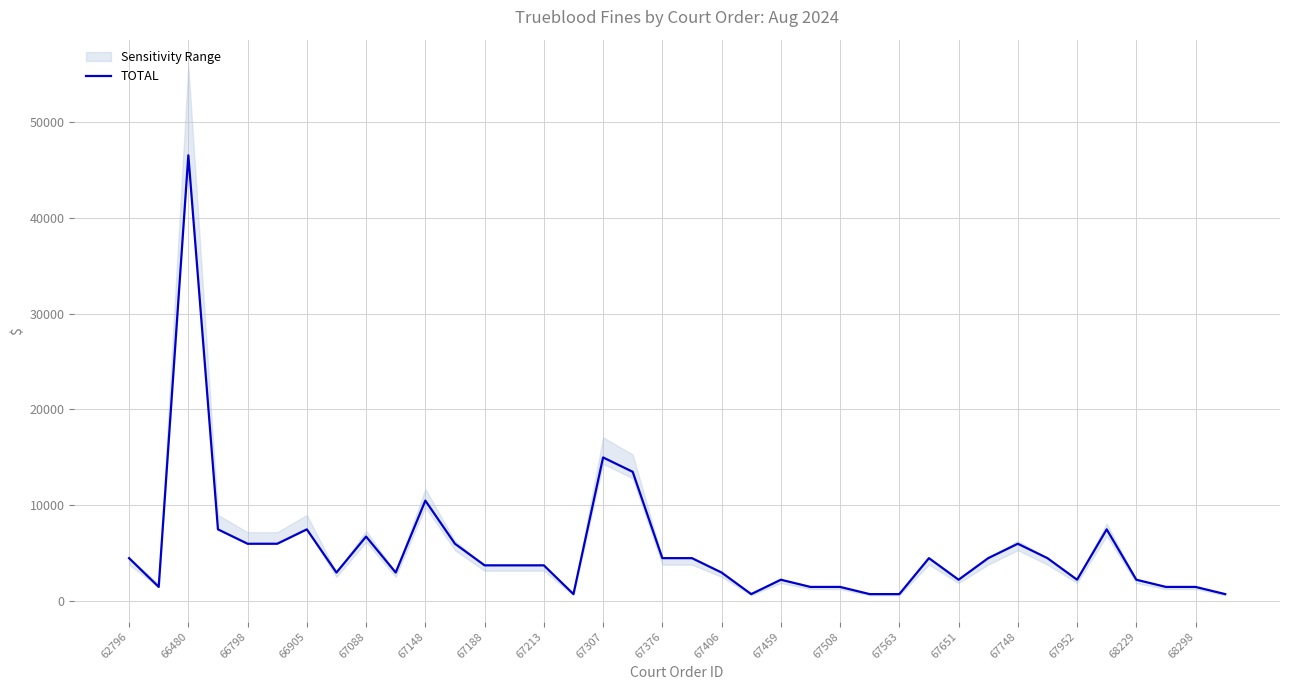

The TOTAL series shows 1998 at 62796. True or false?

False